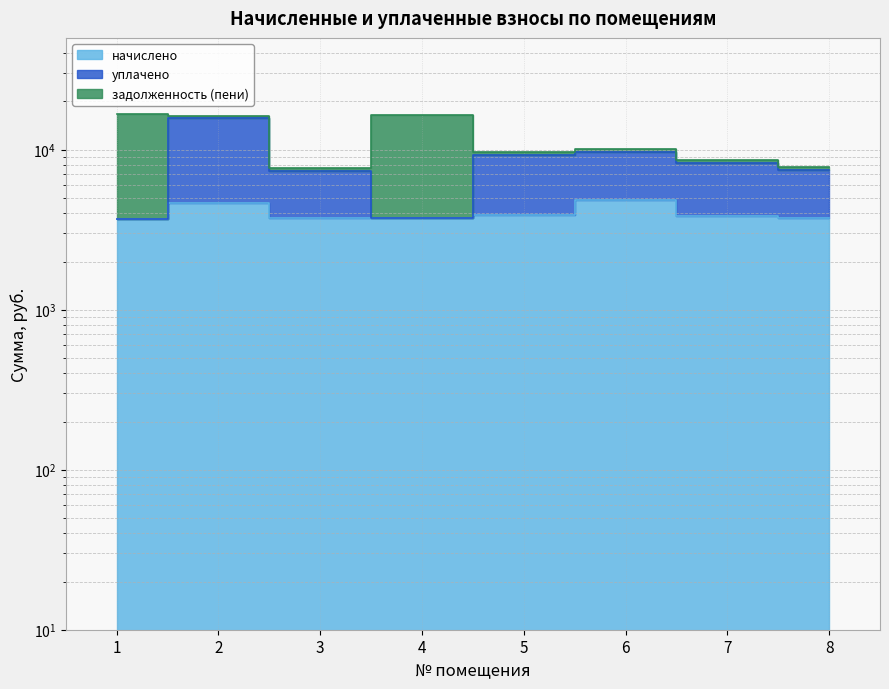

In начислено, how many points are lower than both neighbors (excluding endpoints)?

1